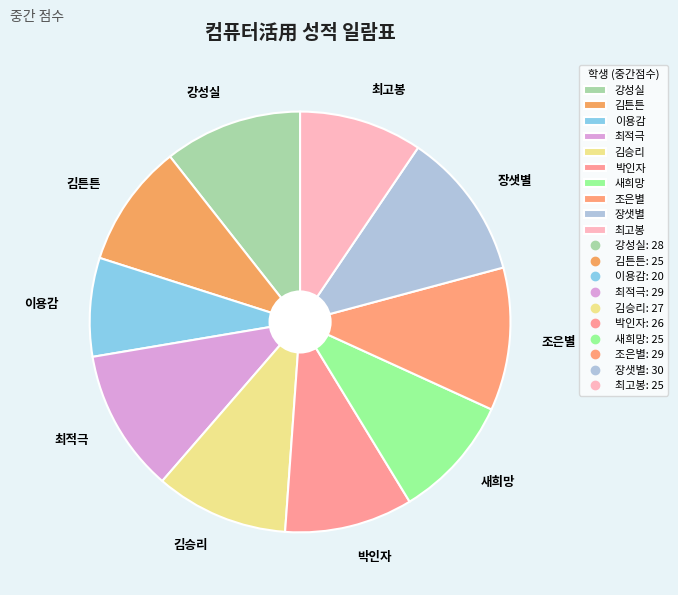

Is the sum of 장샛별 and 이용감 greater than half?

No